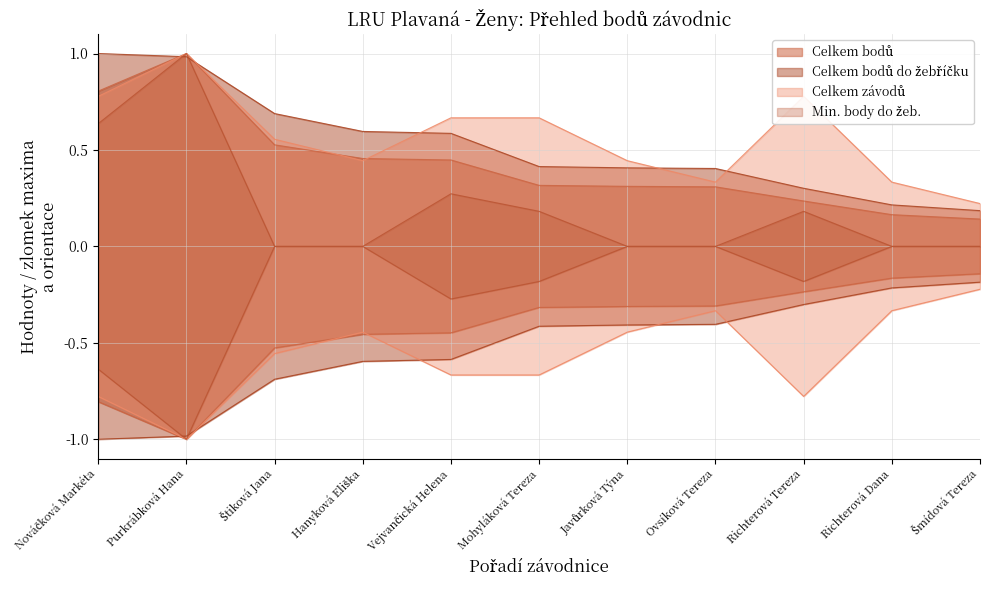

What is the sum of the Celkem bodů values at Štiková Jana and Šmídová Tereza?

0.7